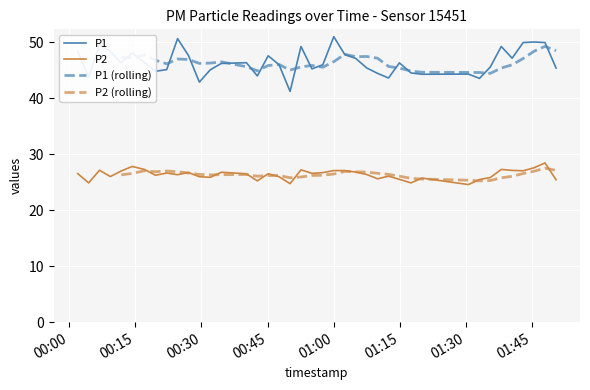

What is the maximum value for P2?

28.4